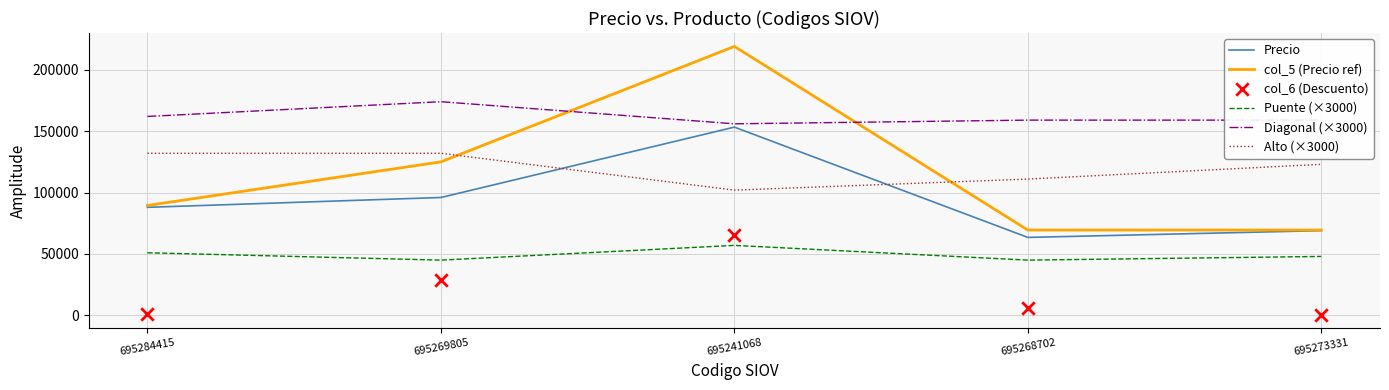

Which series contains the lowest Y value?

col_6 (Descuento)